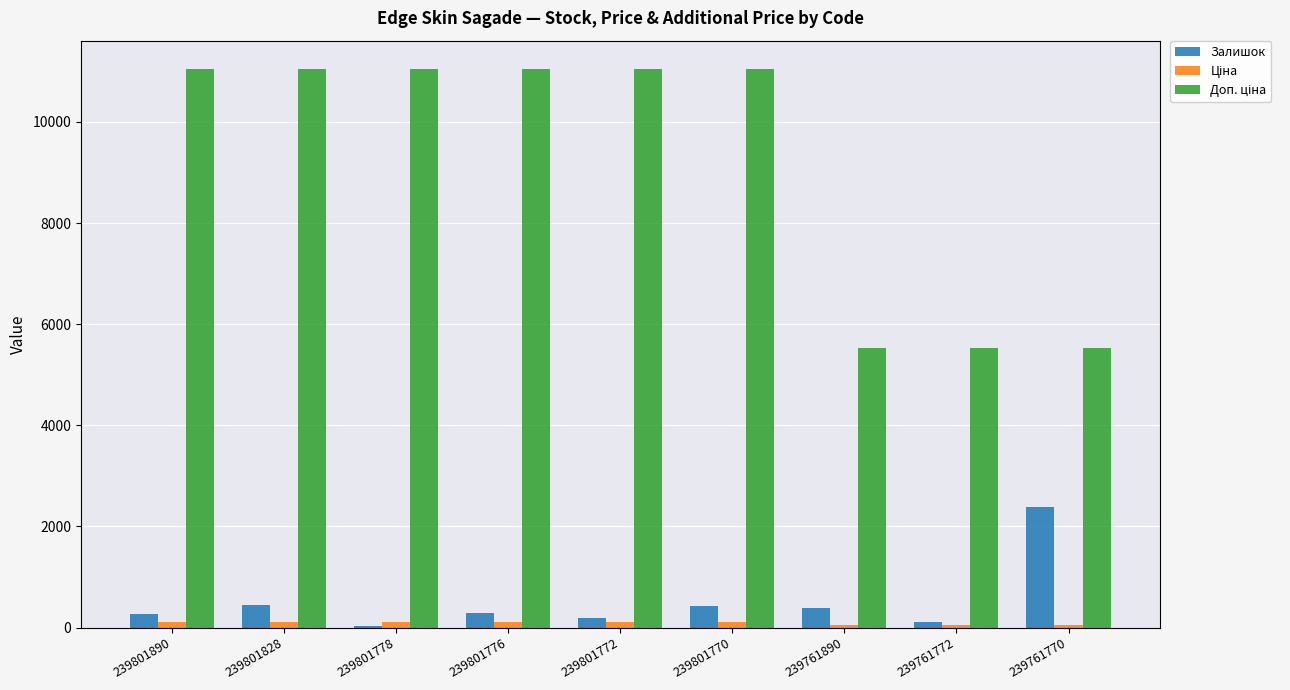

What is the greatest value displayed?

11055.0